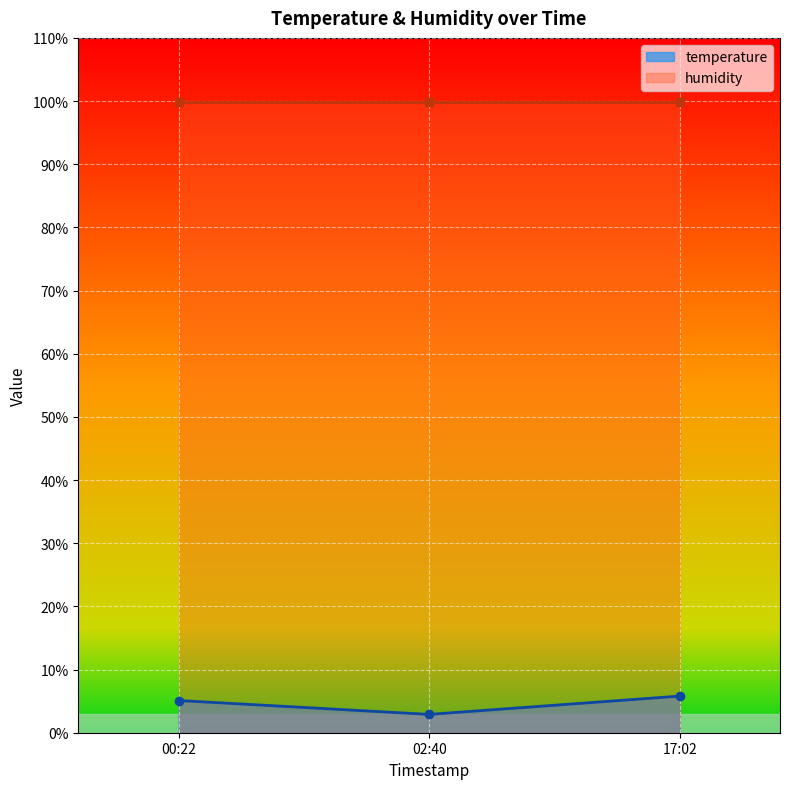

True or false: temperature has a value of 5.1 at 00:22.

True